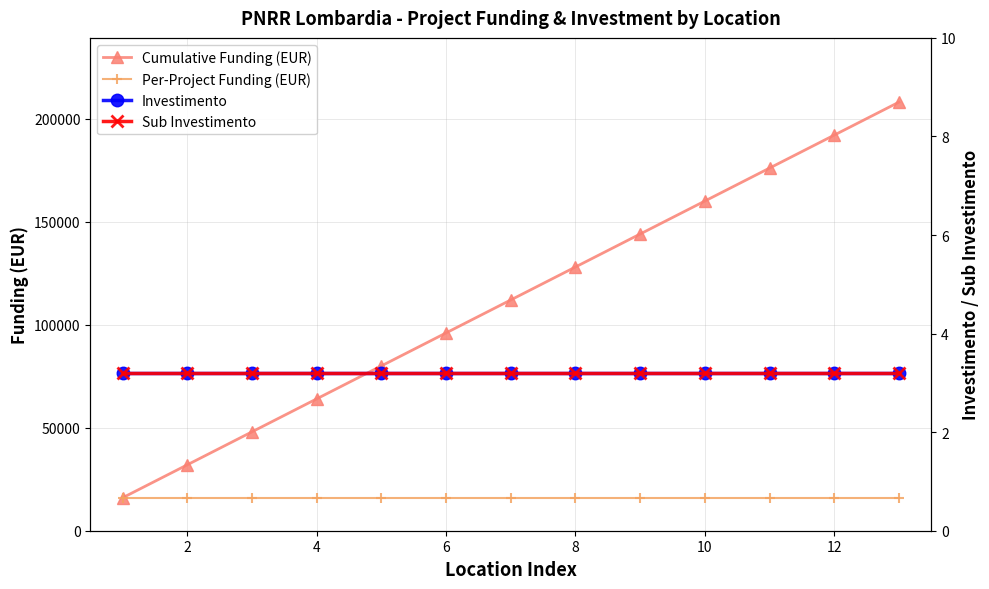

The value of Cumulative Funding (EUR) at 2 is 41776. True or false?

False